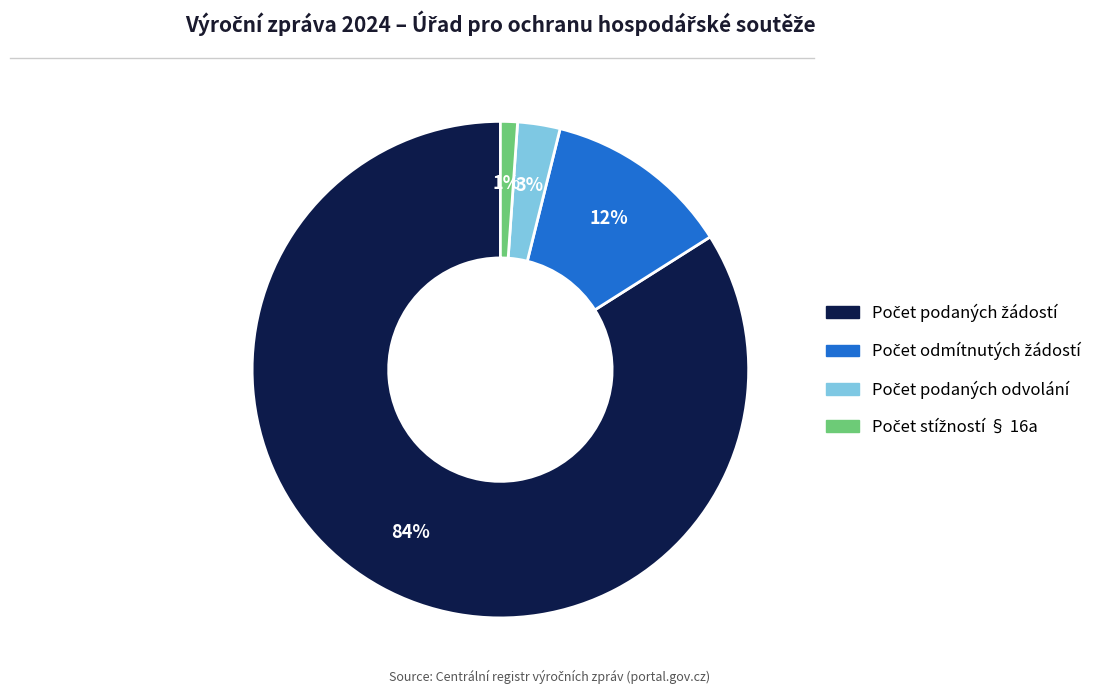

Is there a majority slice in this chart?

Yes